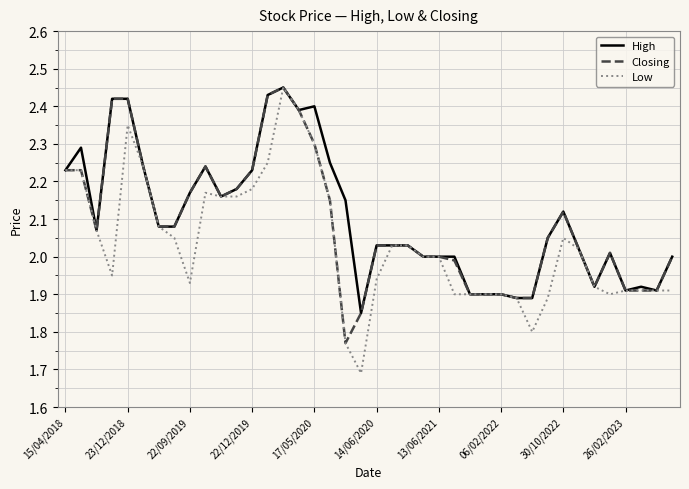

Which series has the widest spread of values?

Low